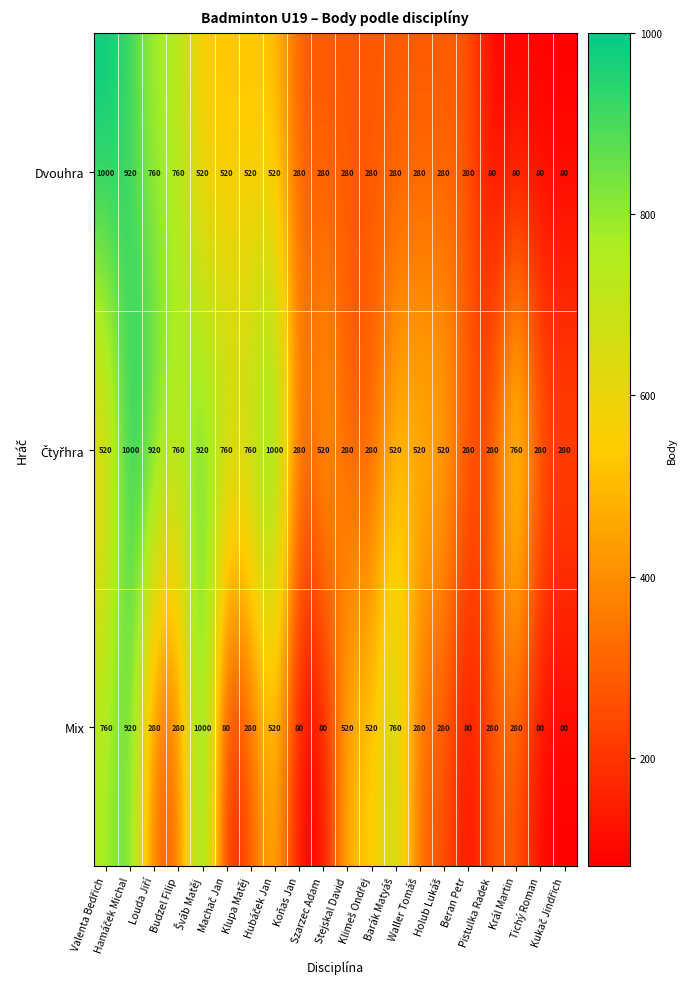

At how many categories does at least one series exceed 666?

10